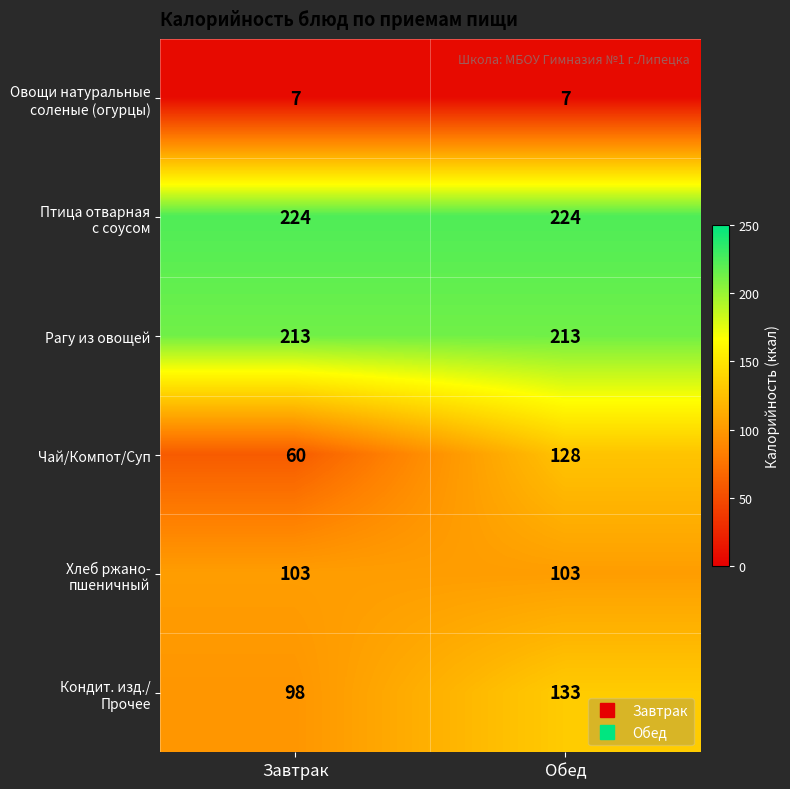

What is the smallest value displayed?

7